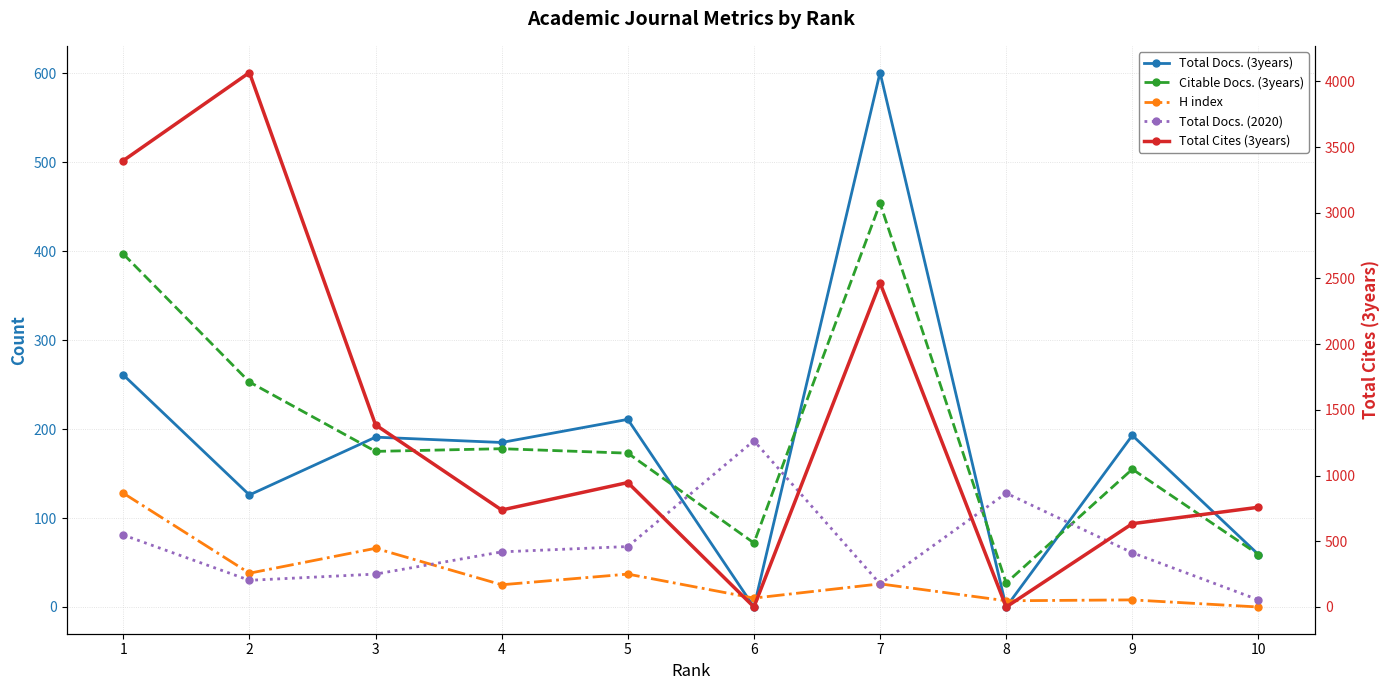

The value of Total Docs. (3years) at 2 is 68. True or false?

False